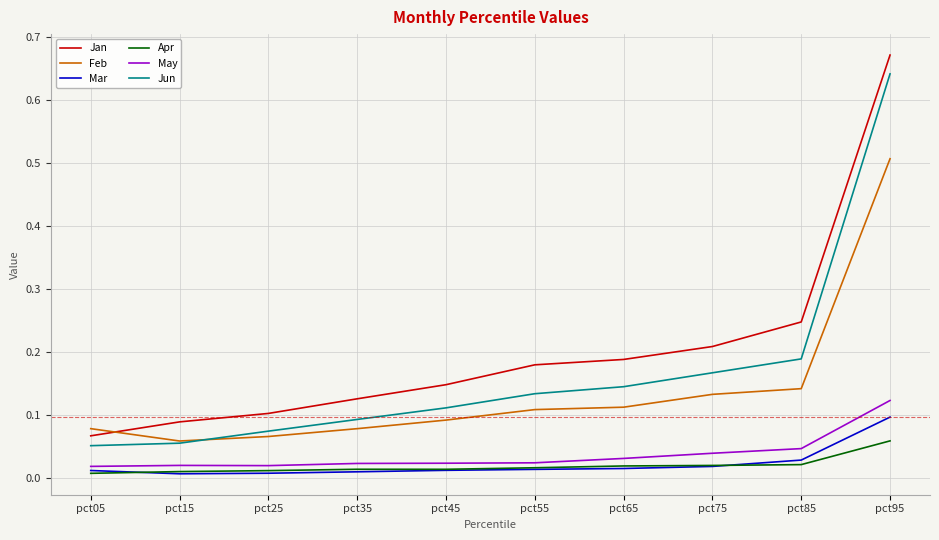

The May series shows 0.0 at pct85. True or false?

True